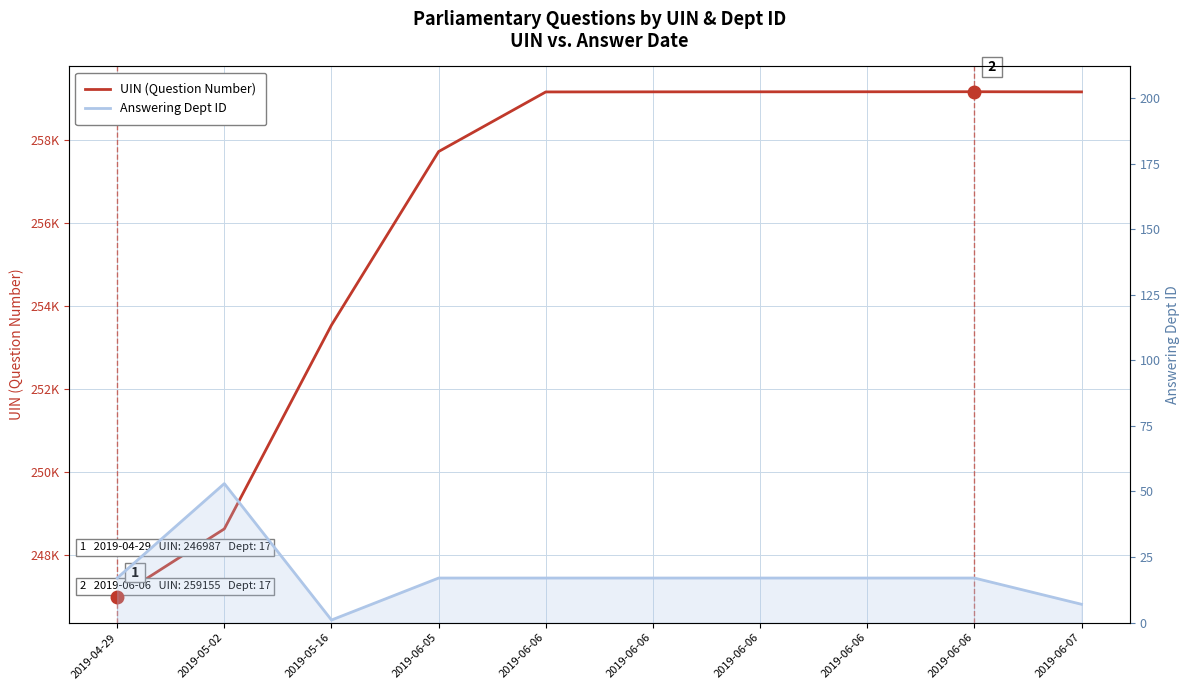

What is the difference between the highest and lowest values at 2019-04-29?

246970